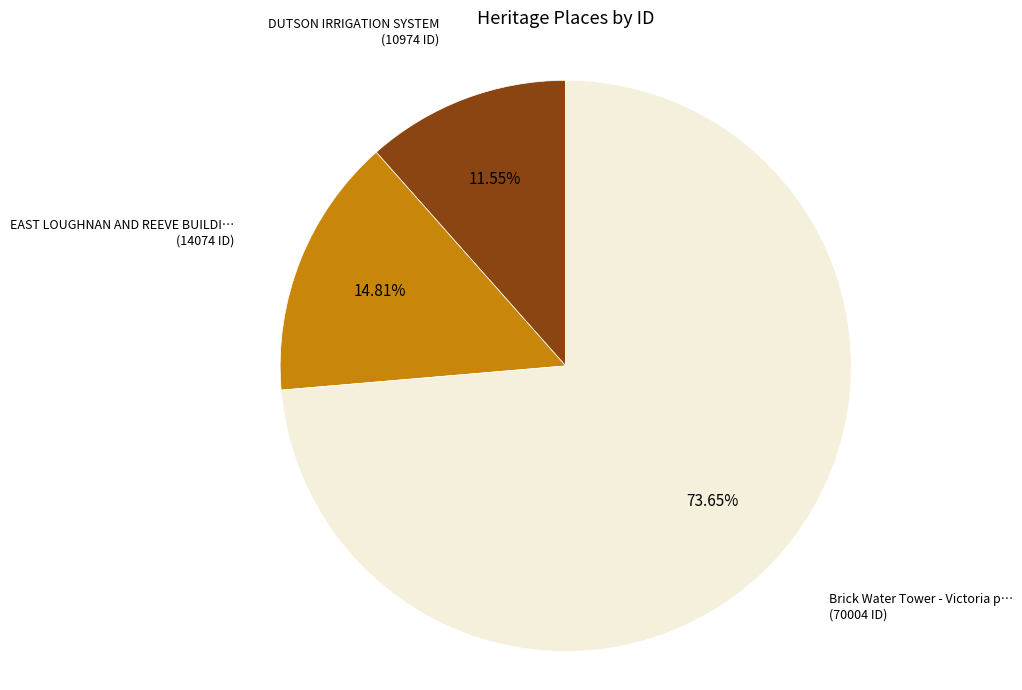

Is there a majority slice in this chart?

Yes